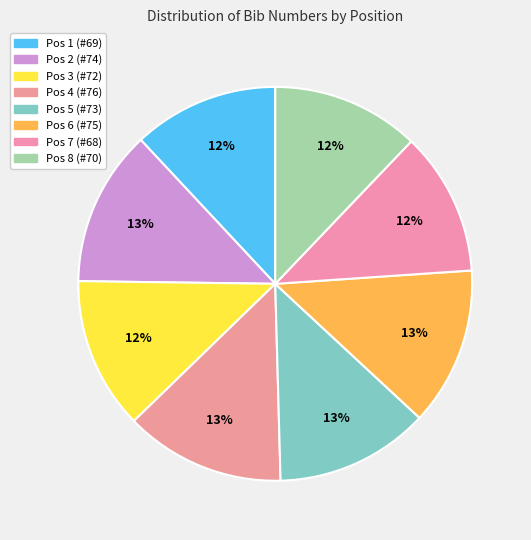

How many segments does this pie chart have?

8